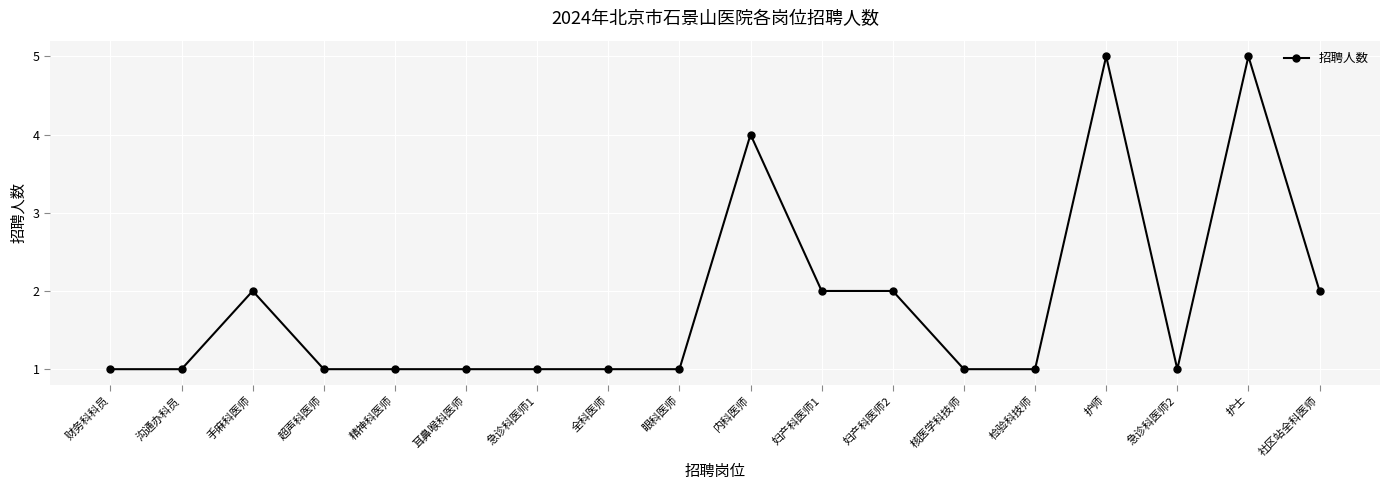

What is the label of the 17th point from the right?

沟通办科员